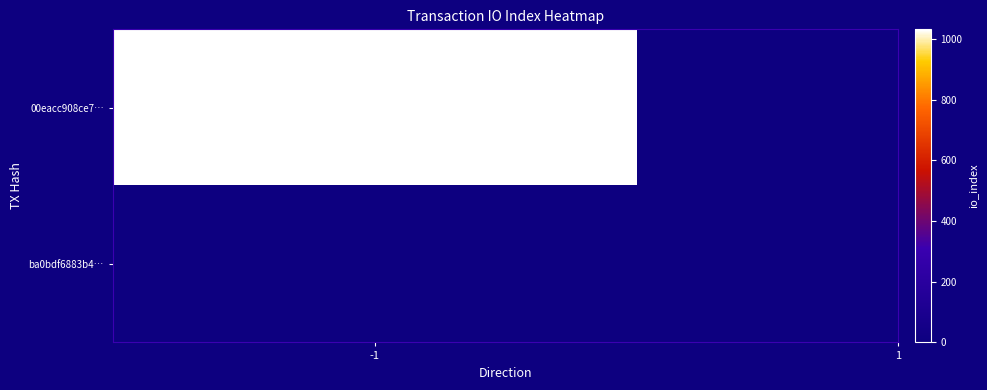

What is the average value of the 00eacc908ce7fc40dcc3e2bfca1832f02497e46 series?

516